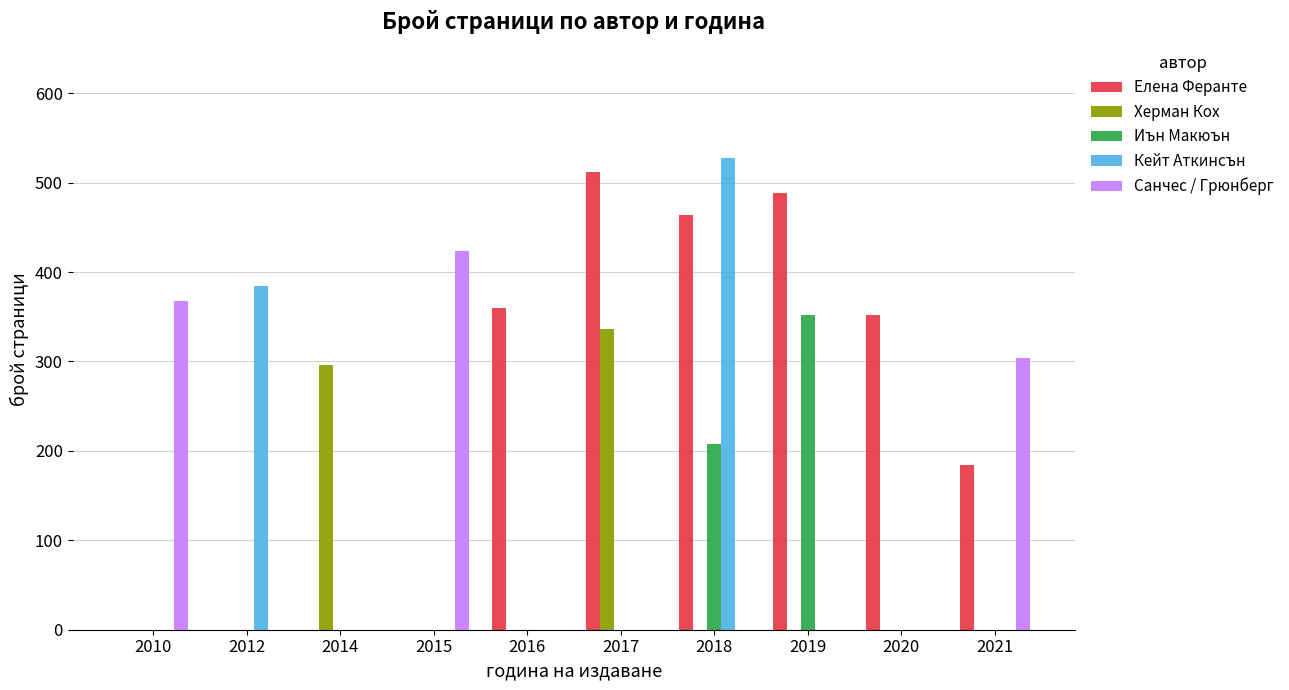

Reading right to left, extract all data points from this chart.

Елена Феранте: 184	352	488	464	512	360	0	0	0	0
Херман Кох: 0	0	0	0	336	0	0	296	0	0
Иън Макюън: 0	0	352	208	0	0	0	0	0	0
Кейт Аткинсън: 0	0	0	528	0	0	0	0	384	0
Санчес / Грюнберг: 304	0	0	0	0	0	424	0	0	368